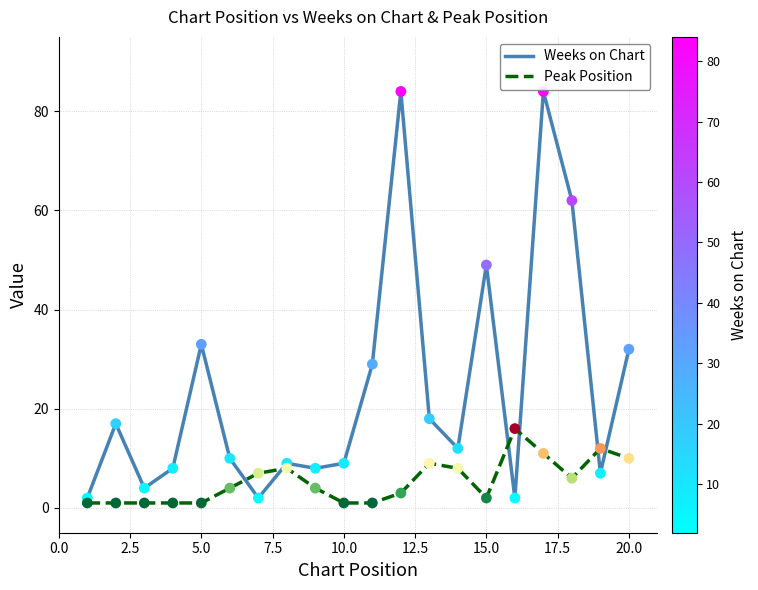

Which series has the widest spread of values?

Weeks on Chart